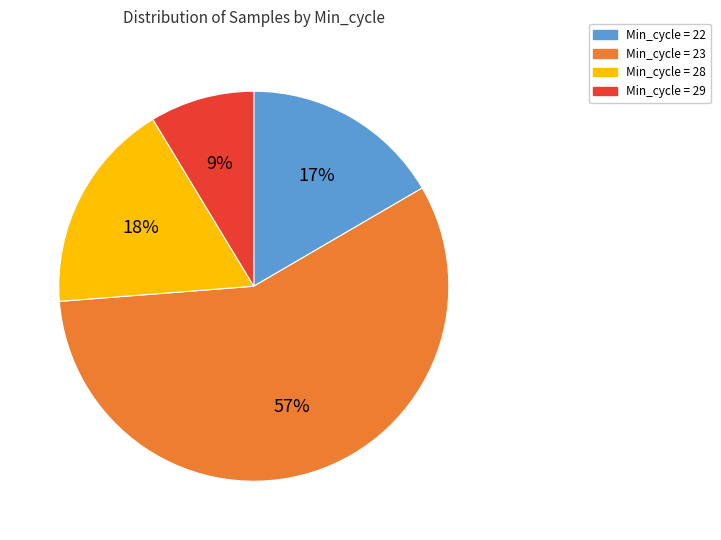

To the nearest percent, what is the average slice percentage?

25%